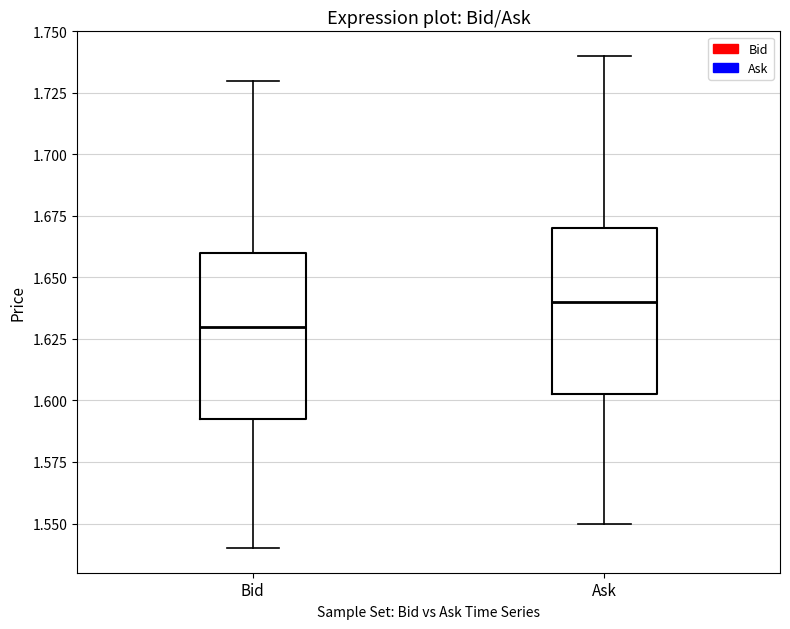

Reading left to right, transcribe this box plot: for each box, give where its median line is, the range the box spans, and where its two whiskers end, as read against the y-axis. The values are not printed on the chart, so give them approximately, as read against the axis.

Bid: median 1.630, box 1.595 to 1.660, whiskers 1.540 to 1.730
Ask: median 1.640, box 1.605 to 1.670, whiskers 1.550 to 1.740